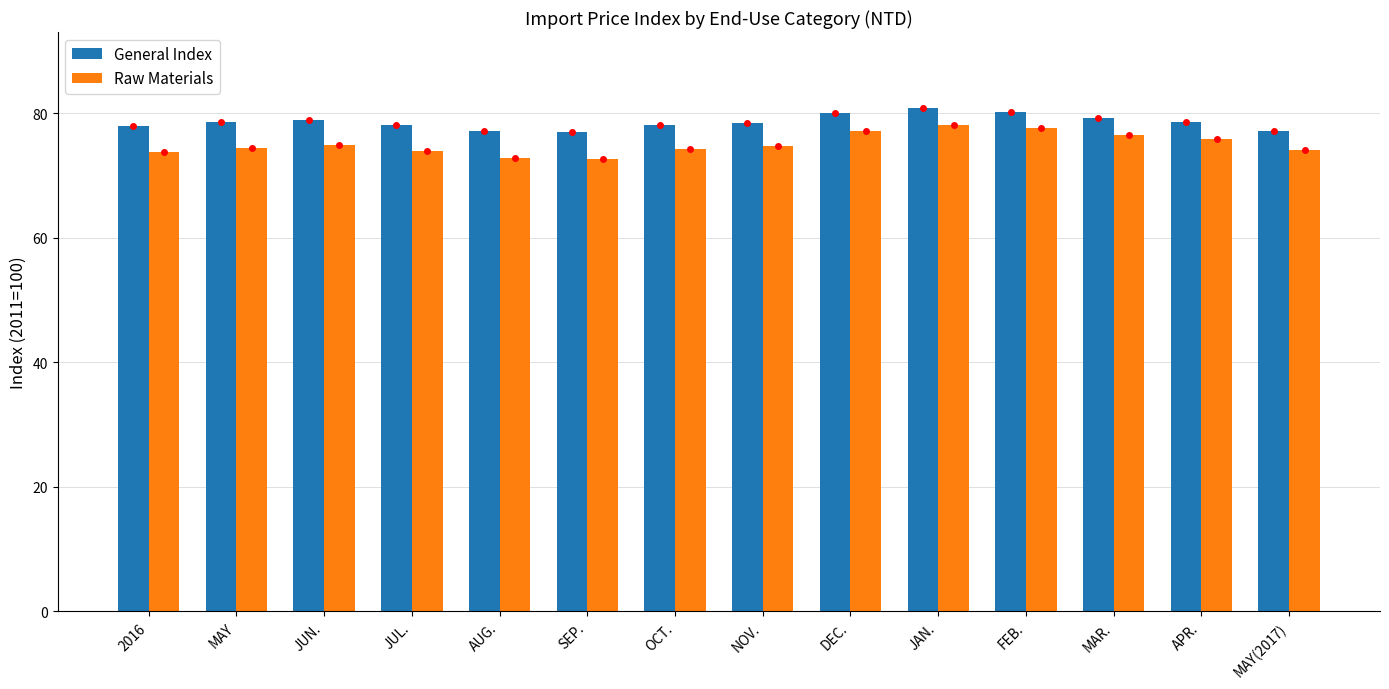

What is the difference between the second highest and second lowest values in the General Index series?

3.0